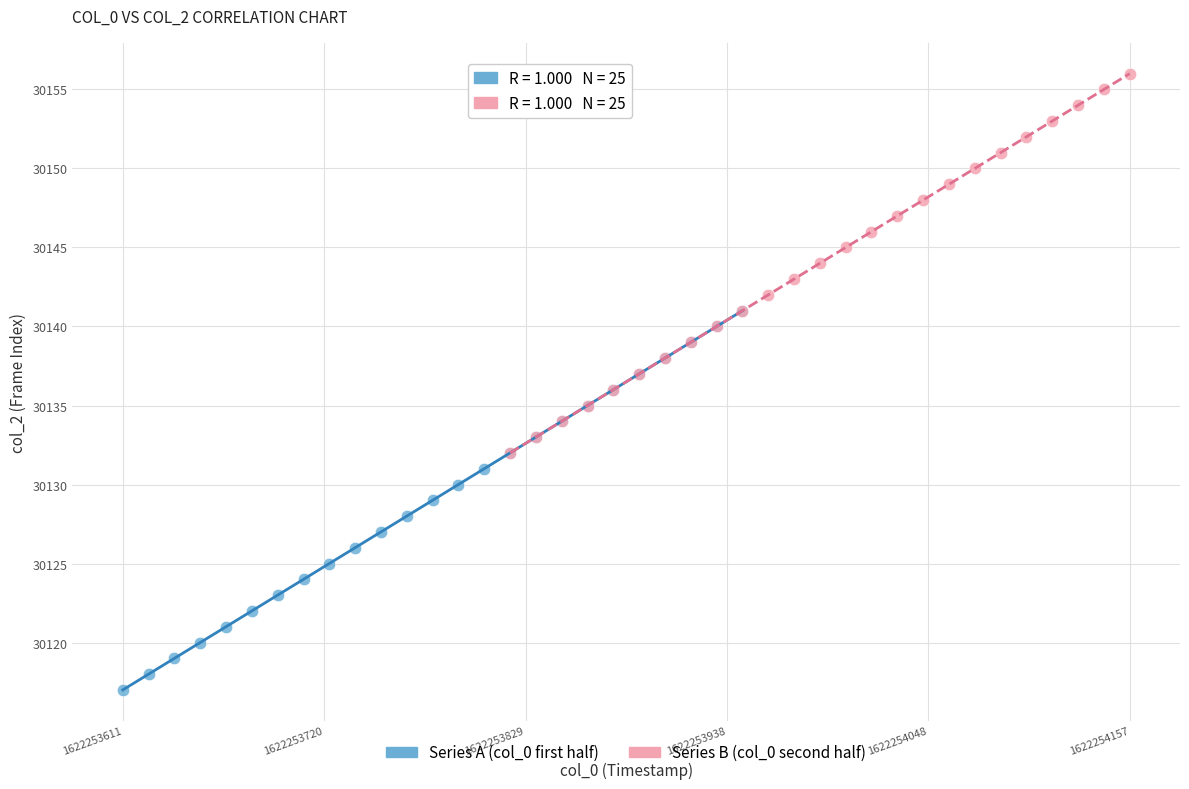

Which series contains the lowest Y value?

Series A (col_0 first half)